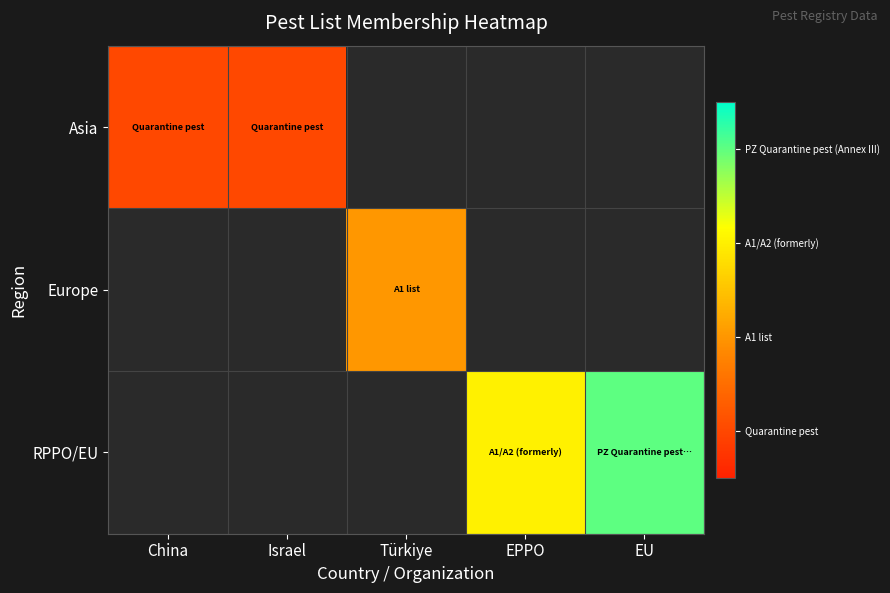

What is the total value across all series at Türkiye?

2